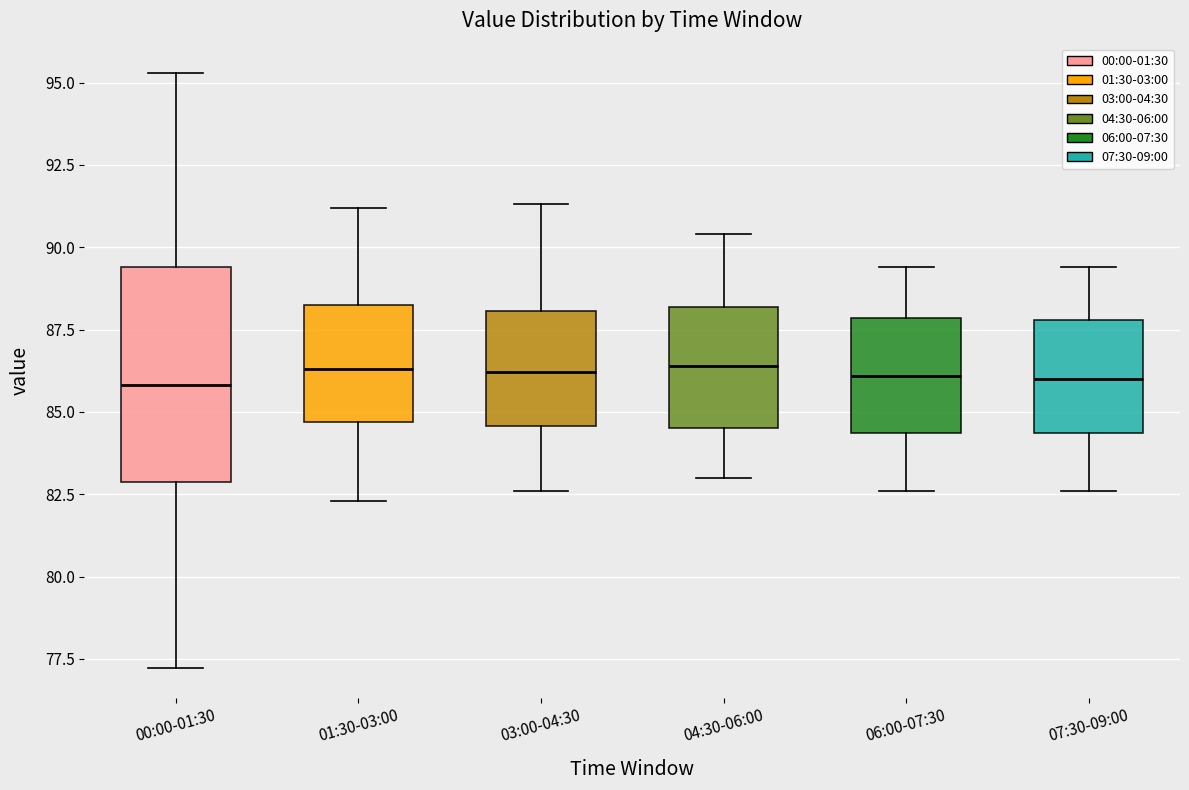

Reading left to right, transcribe this box plot: for each box, give where its median line is, the range the box spans, and where its two whiskers end, as read against the y-axis. The values are not printed on the chart, so give them approximately, as read against the axis.

00:00-01:30: median 86.0, box 83.0 to 89.5, whiskers 77.0 to 95.5
01:30-03:00: median 86.5, box 84.5 to 88.5, whiskers 82.5 to 91.0
03:00-04:30: median 86.0, box 84.5 to 88.0, whiskers 82.5 to 91.5
04:30-06:00: median 86.5, box 84.5 to 88.0, whiskers 83.0 to 90.5
06:00-07:30: median 86.0, box 84.5 to 88.0, whiskers 82.5 to 89.5
07:30-09:00: median 86.0, box 84.5 to 88.0, whiskers 82.5 to 89.5